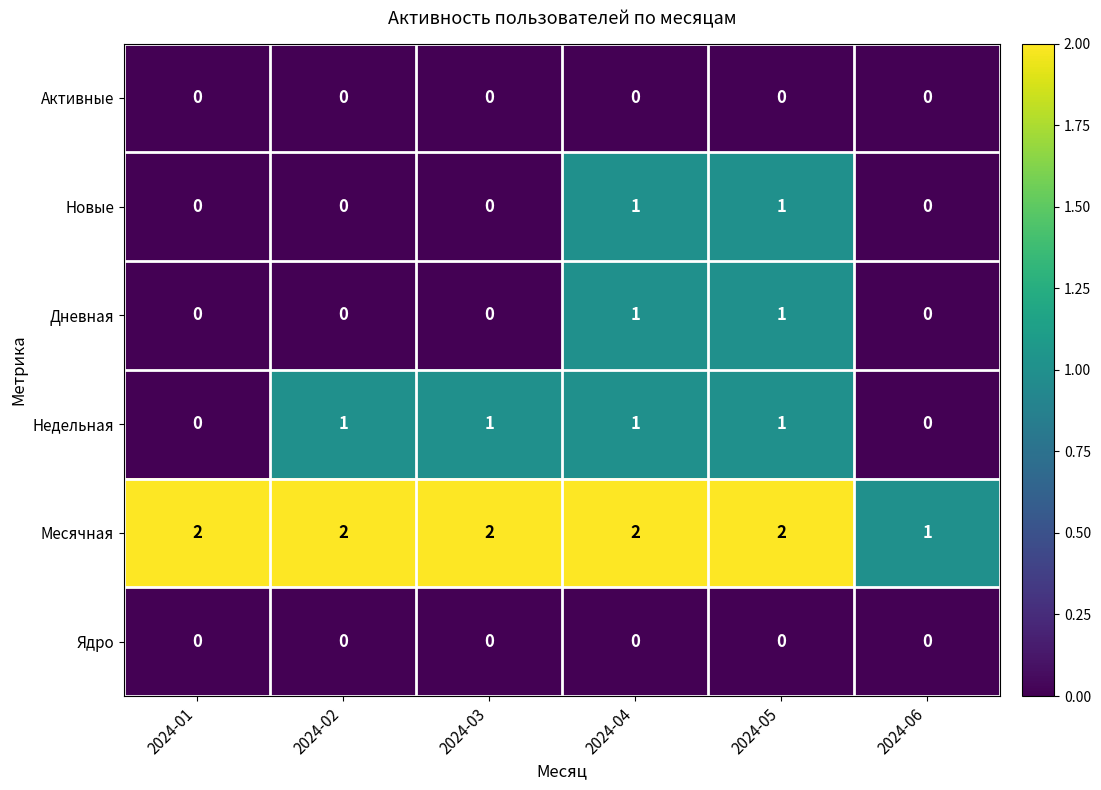

True or false: Новые has a value of 0 at 2024-03.

True